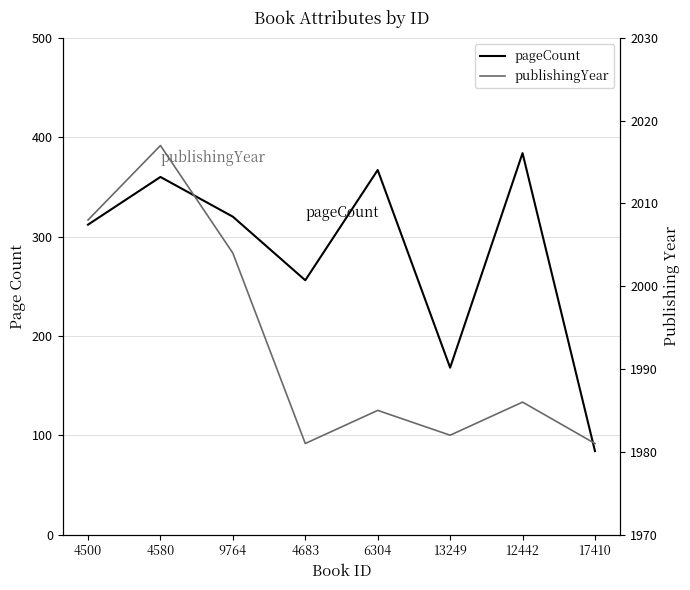

Reading left to right, extract all data points from this chart.

pageCount: 4500=312	4580=360	9764=320	4683=256	6304=367	13249=168	12442=384	17410=84
publishingYear: 4500=2008	4580=2017	9764=2004	4683=1981	6304=1985	13249=1982	12442=1986	17410=1981